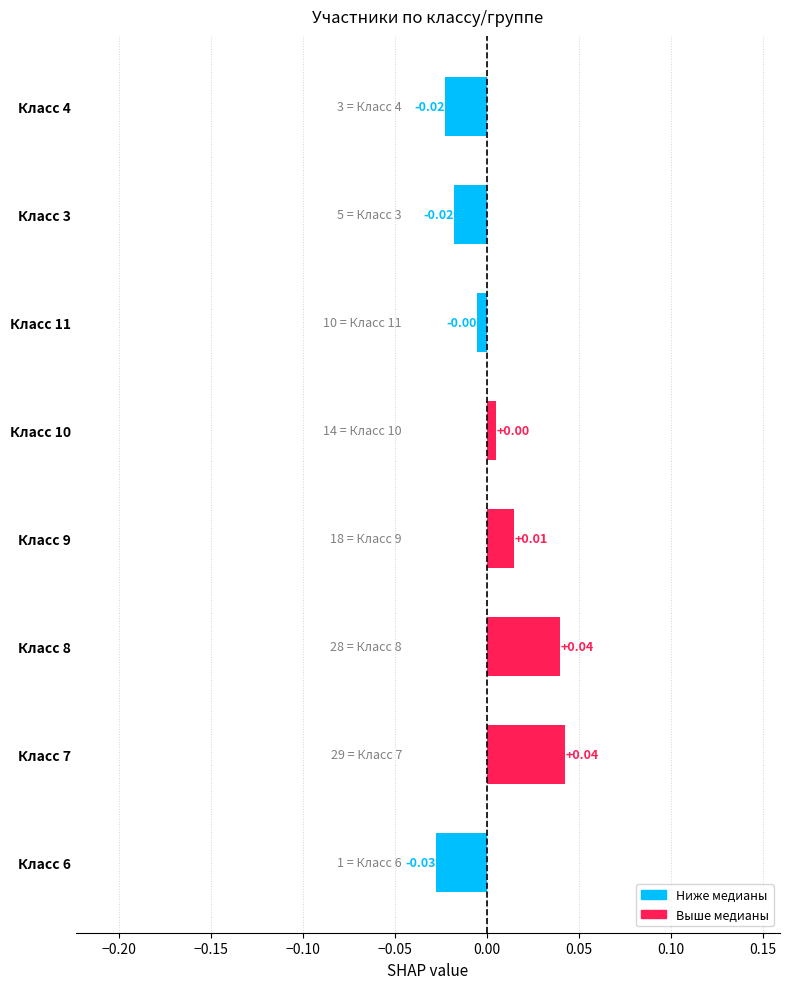

Between Класс 10 and Класс 4, which is larger?

Класс 10